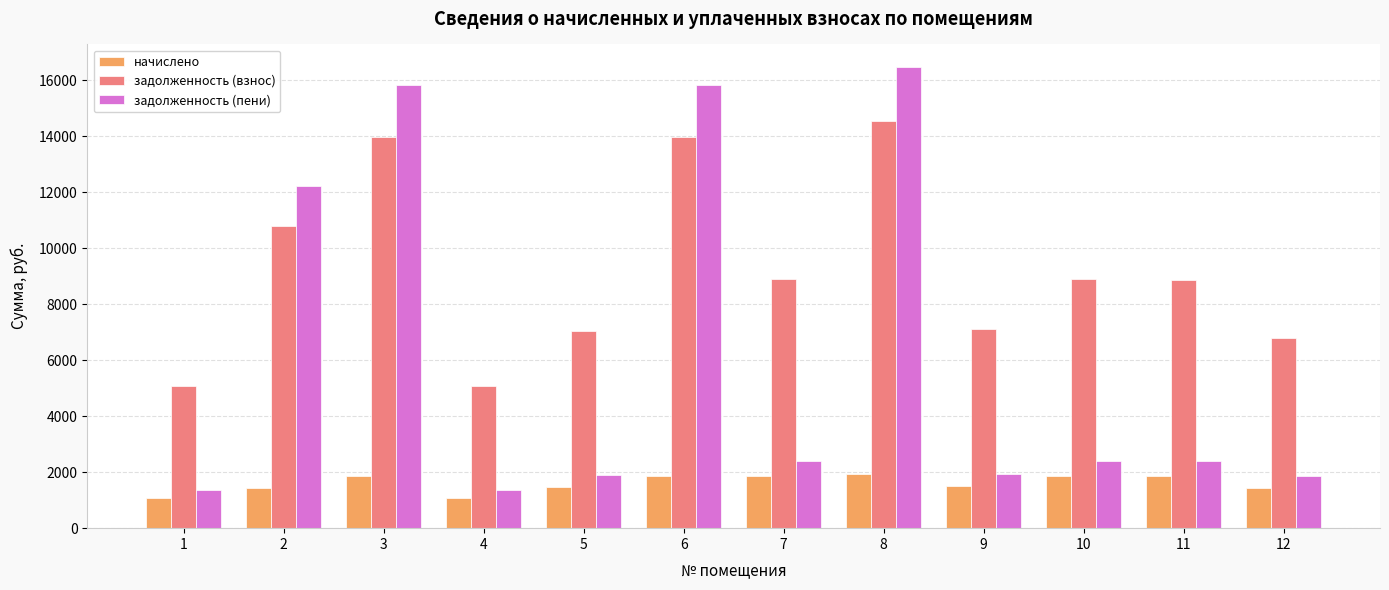

What is the difference between the задолженность (взнос) values at 4 and 7?

3803.2